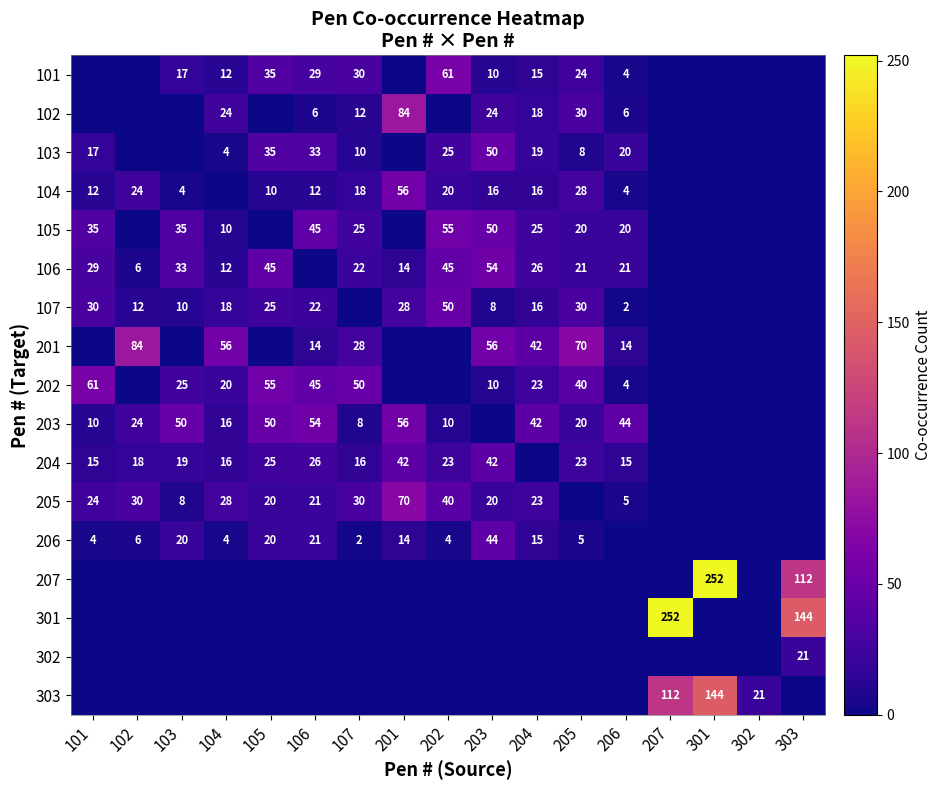

Count the number of categories in the chart.

17